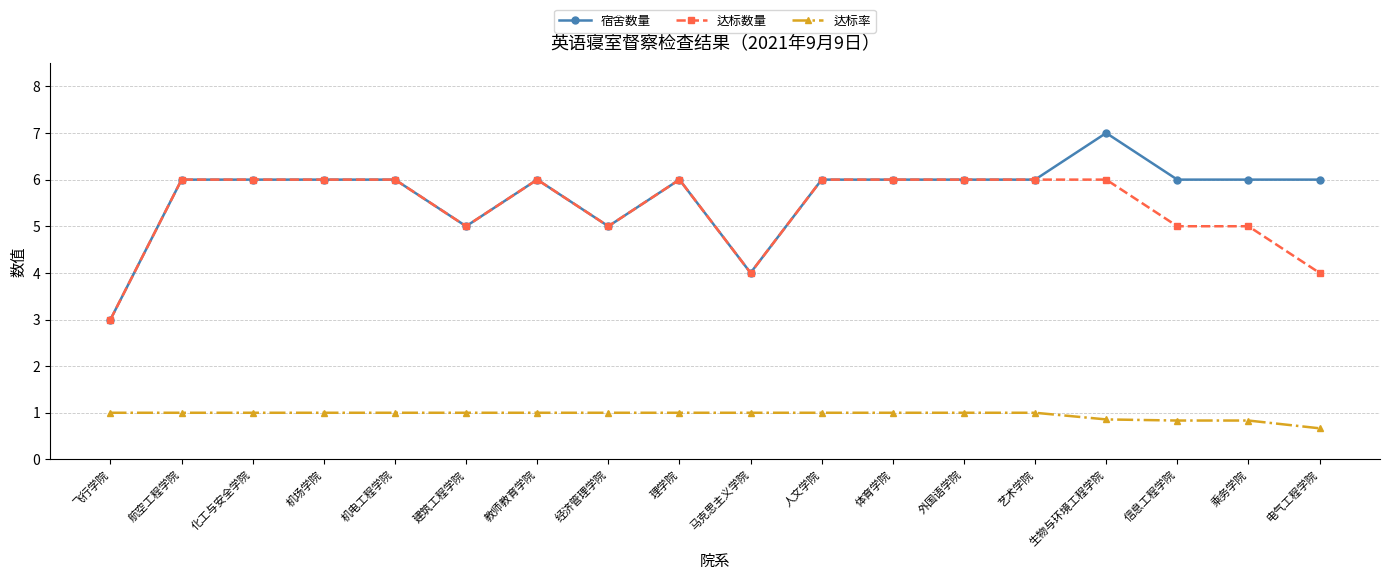

Which label corresponds to the largest value in the chart?

生物与环境工程学院